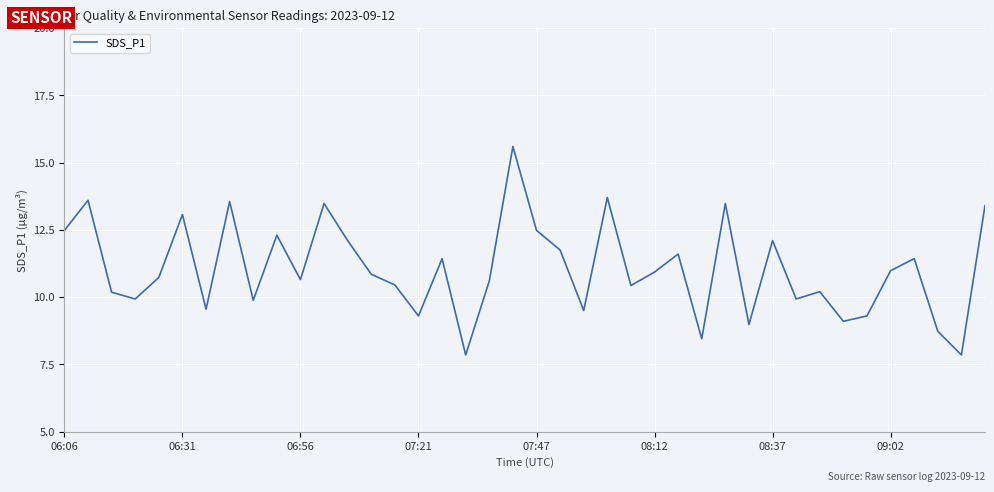

What is the difference between the maximum and minimum values?

7.8